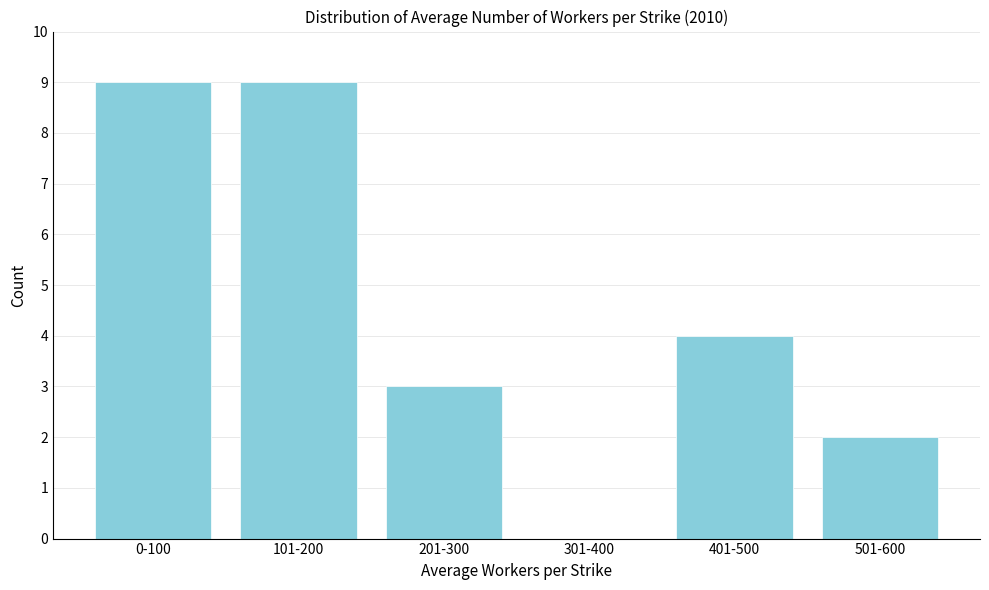

Reading right to left, what are all the values shown in this chart?

501-600=2	401-500=4	301-400=0	201-300=3	101-200=9	0-100=9